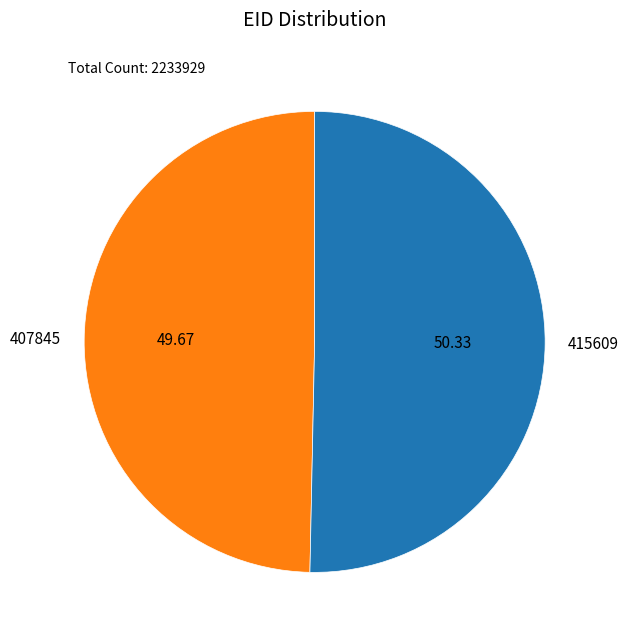

Combined, do 415609 and 407845 account for over 50%?

Yes